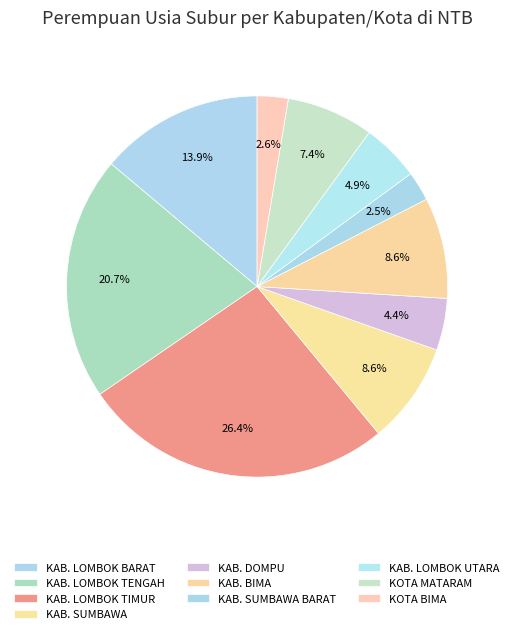

Count the number of slices in the pie.

10